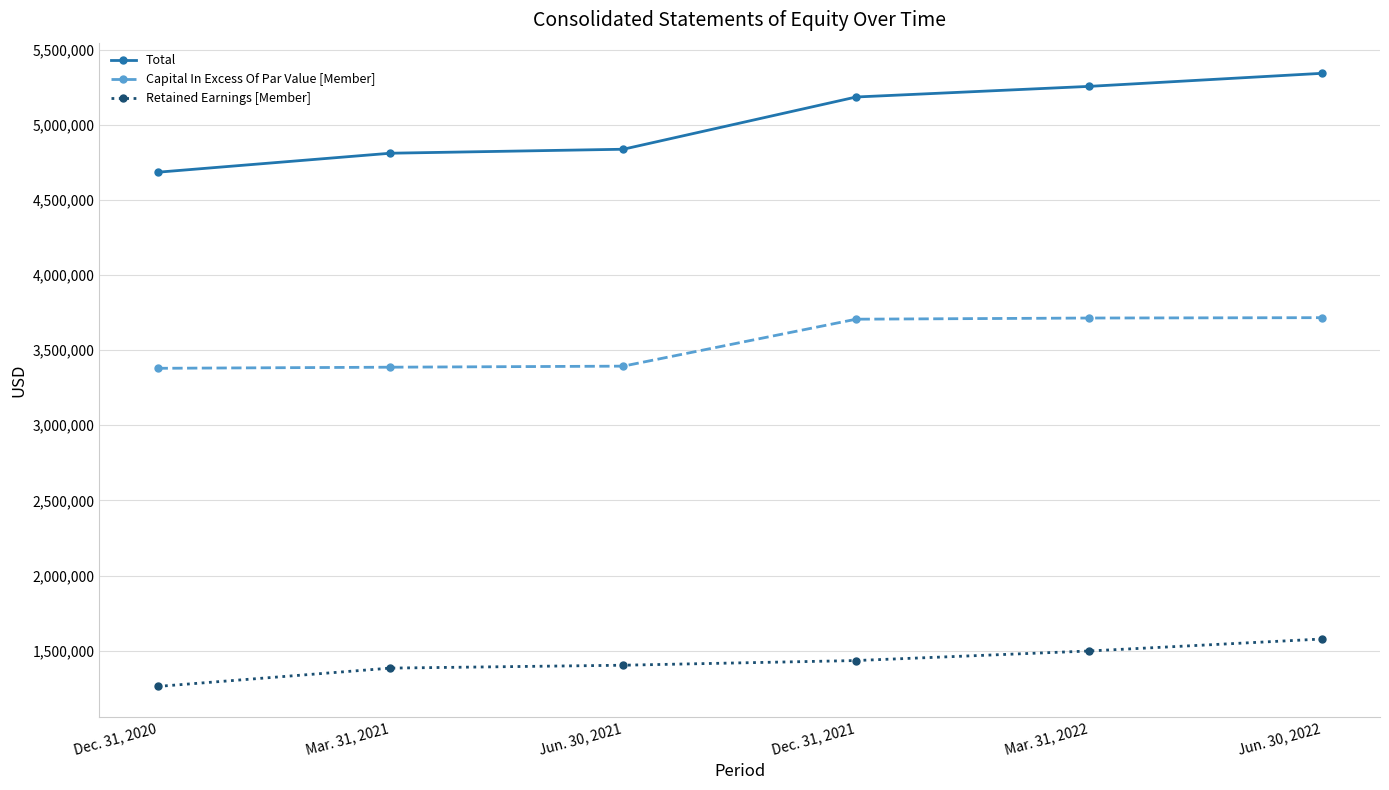

Which series changed the most between Mar. 31, 2021 and Dec. 31, 2021?

Total